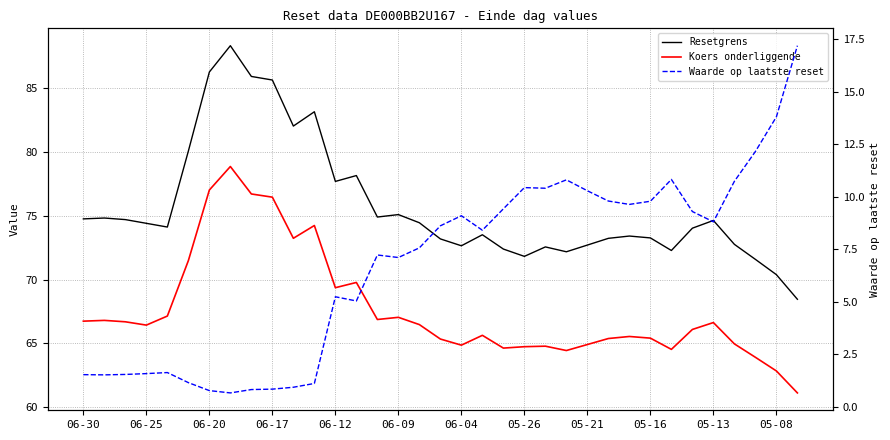

What is the approximate value of Koers onderliggende at 06-04?

64.9